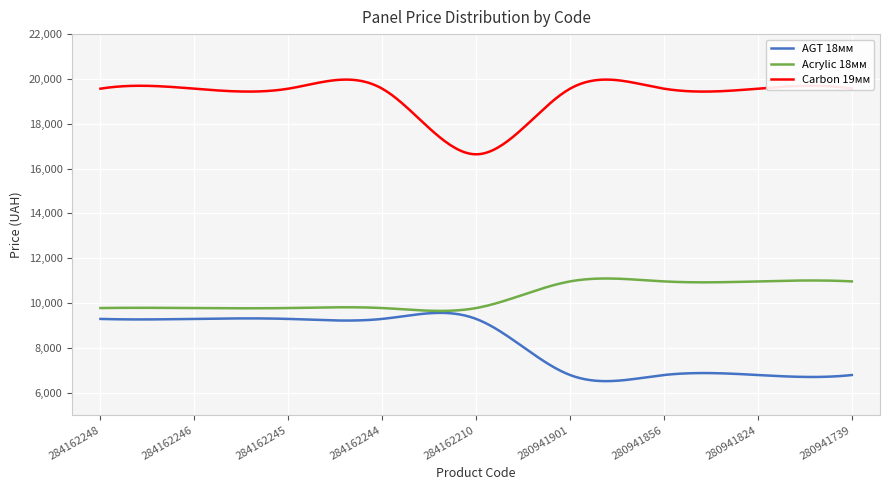

What is the greatest value displayed?

19970.8